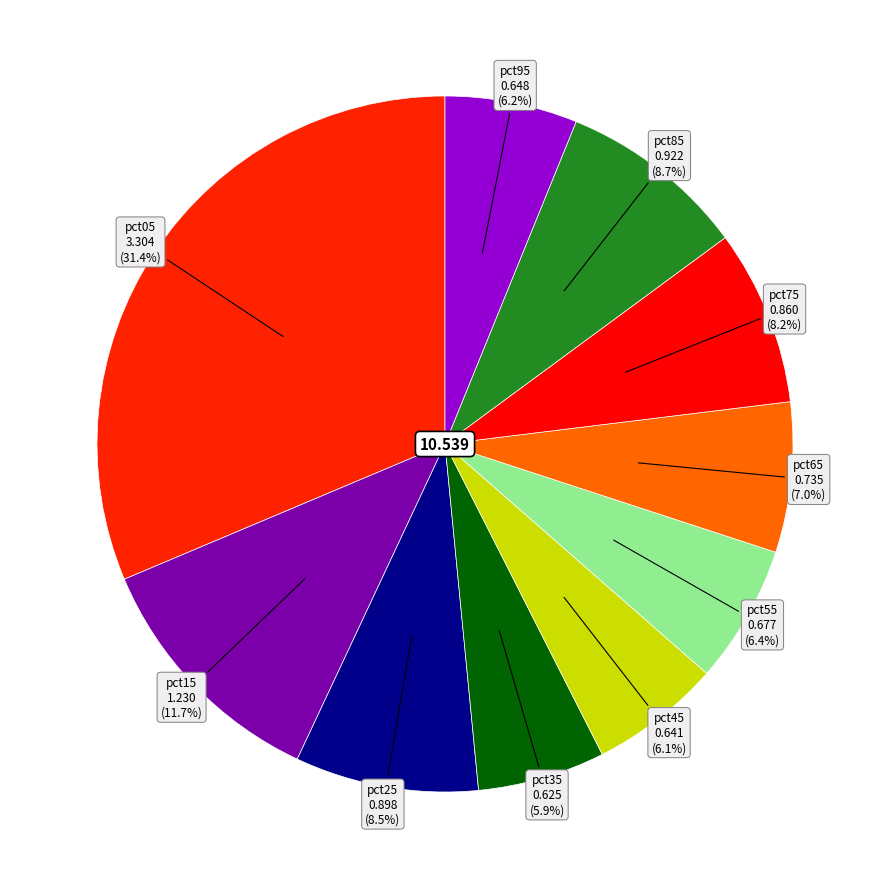

How many segments does this pie chart have?

10